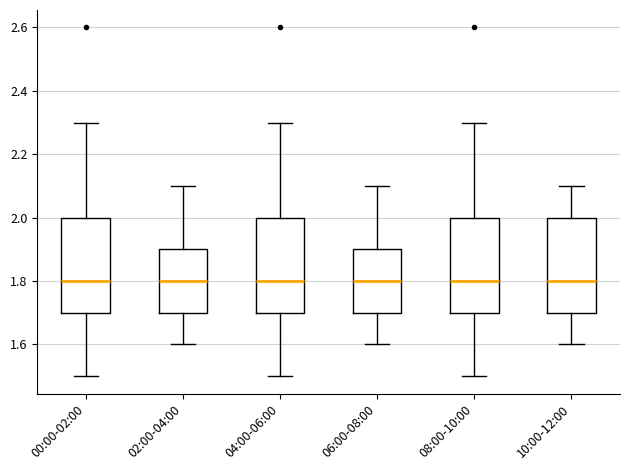

Reading left to right, read every box against the y-axis: the position of its median line, the range the box covers, and the ends of its whiskers. The values are not printed on the chart, so give them approximately, as read against the axis.

00:00-02:00: median 1.8, box 1.7 to 2.0, whiskers 1.5 to 2.3
02:00-04:00: median 1.8, box 1.7 to 1.9, whiskers 1.6 to 2.1
04:00-06:00: median 1.8, box 1.7 to 2.0, whiskers 1.5 to 2.3
06:00-08:00: median 1.8, box 1.7 to 1.9, whiskers 1.6 to 2.1
08:00-10:00: median 1.8, box 1.7 to 2.0, whiskers 1.5 to 2.3
10:00-12:00: median 1.8, box 1.7 to 2.0, whiskers 1.6 to 2.1